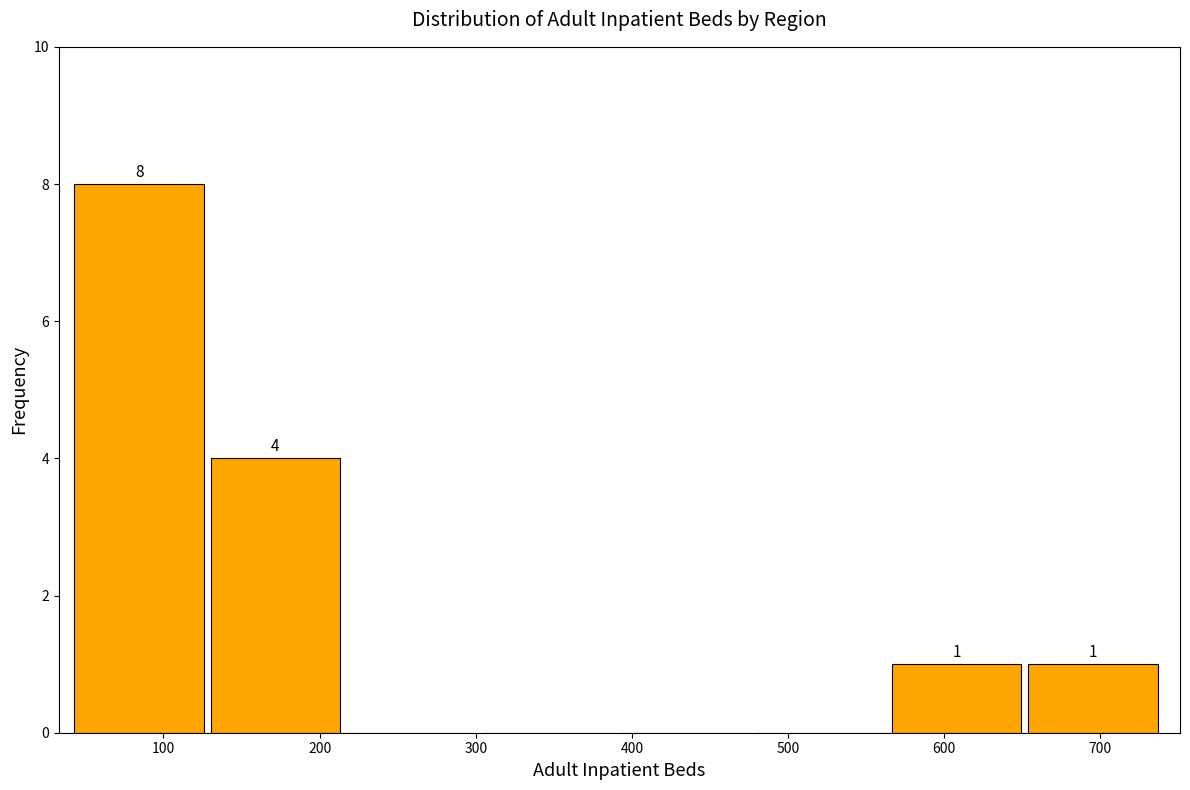

Over which range of the x-axis is the bar tallest?

40 to 130